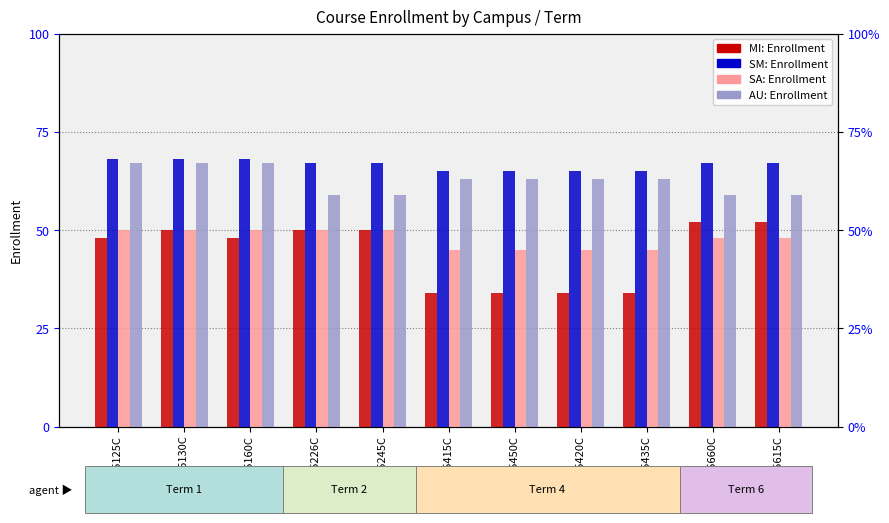

What are all the series names shown in the legend?

MI: Enrollment, SM: Enrollment, SA: Enrollment, AU: Enrollment